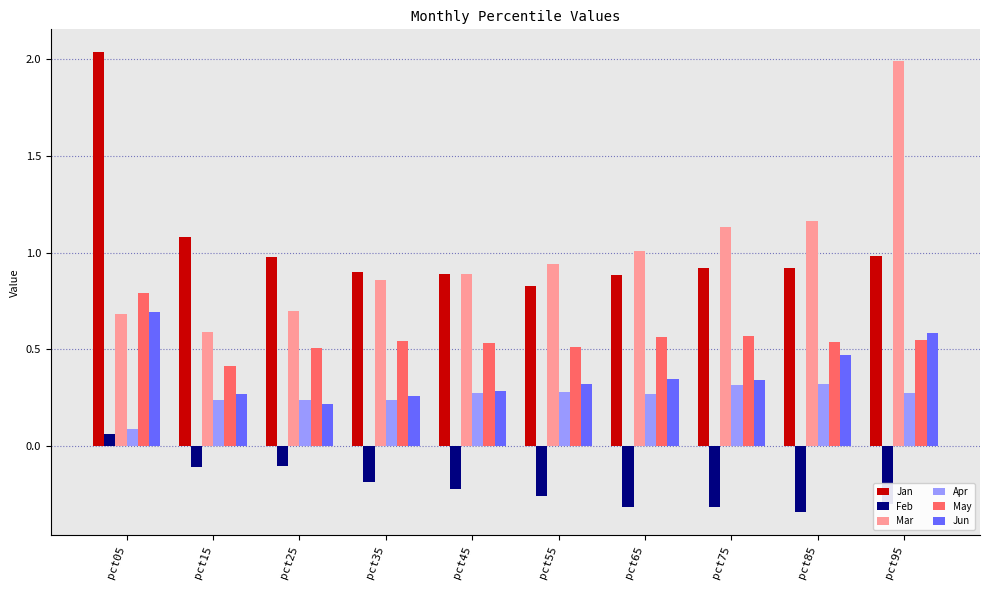

At which label is May closest to 0?

pct15